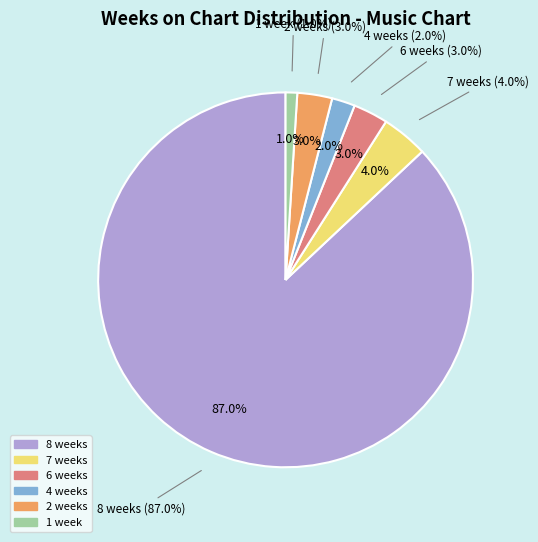

Is there a majority slice in this chart?

Yes